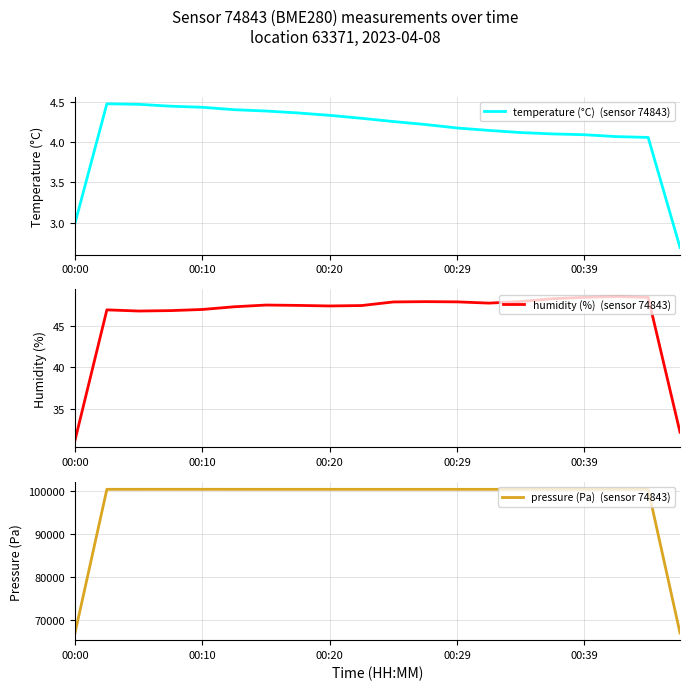

How many distinct data groups are displayed?

3